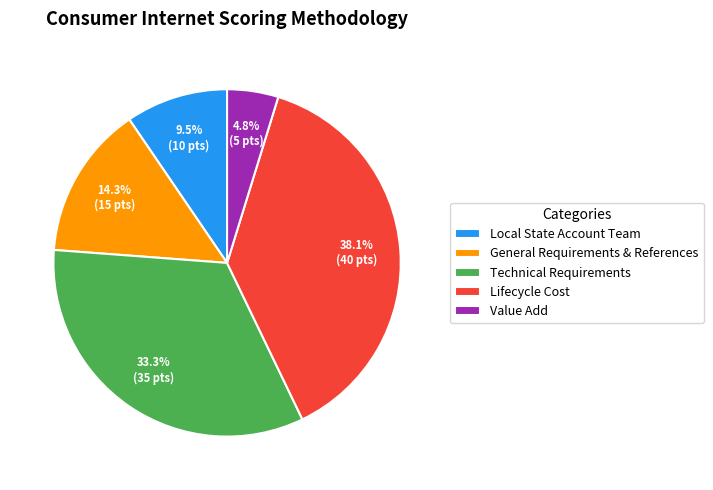

Which has a higher value, Technical Requirements or General Requirements & References?

Technical Requirements